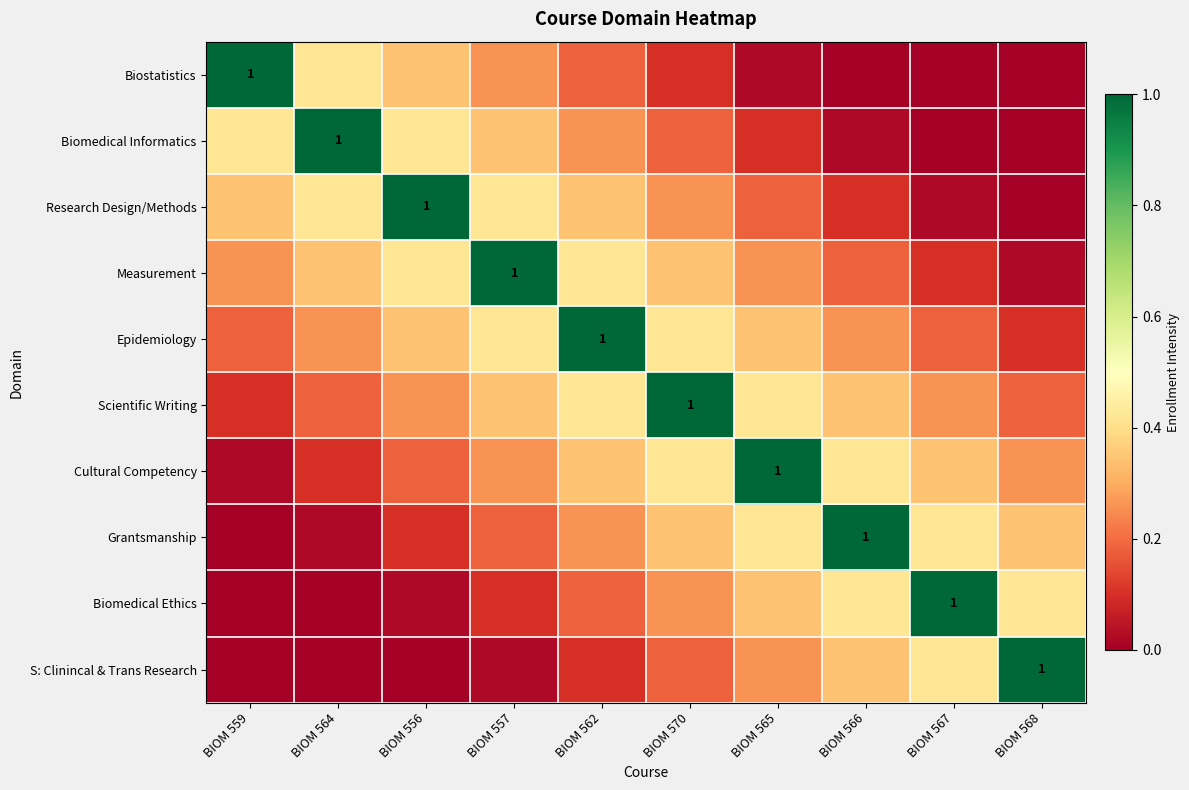

The value of Biomedical Ethics at BIOM 566 is 0.4. True or false?

True